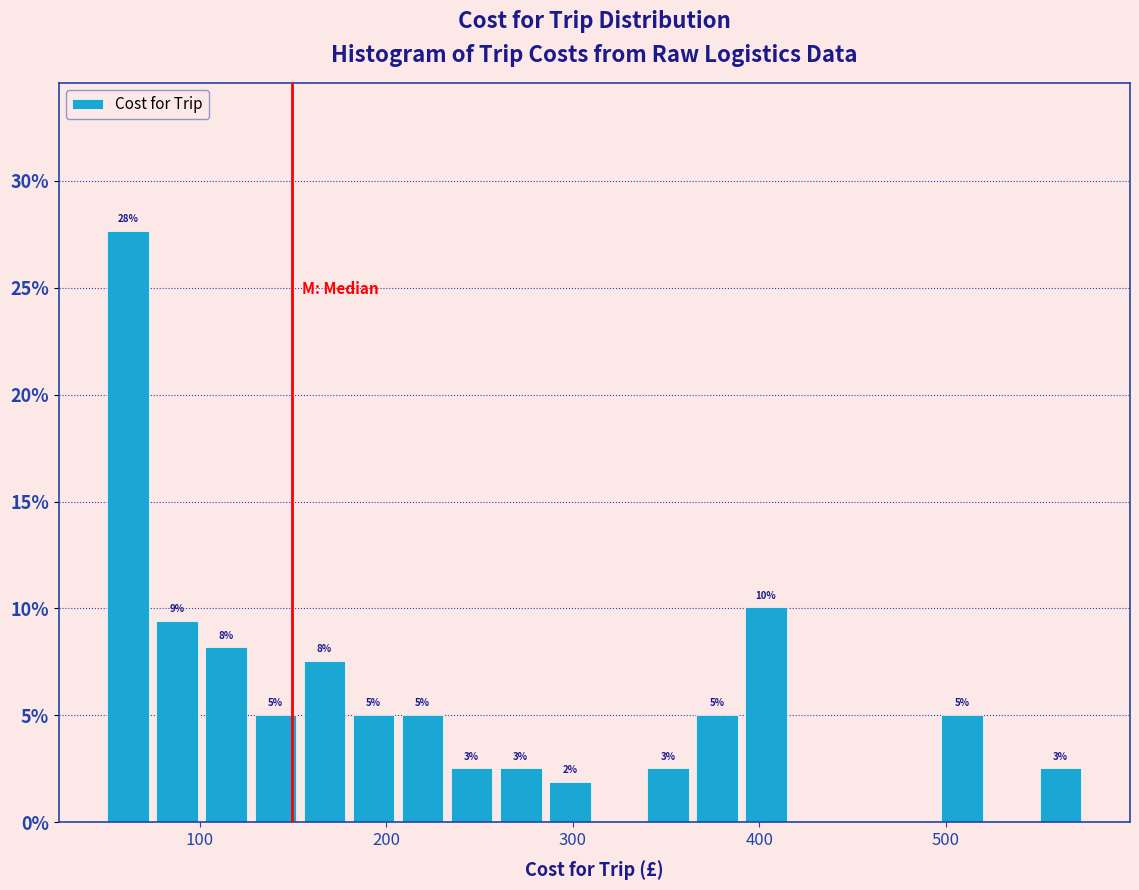

Read against the x-axis, roughly where is the centre of the tallest bar?

60